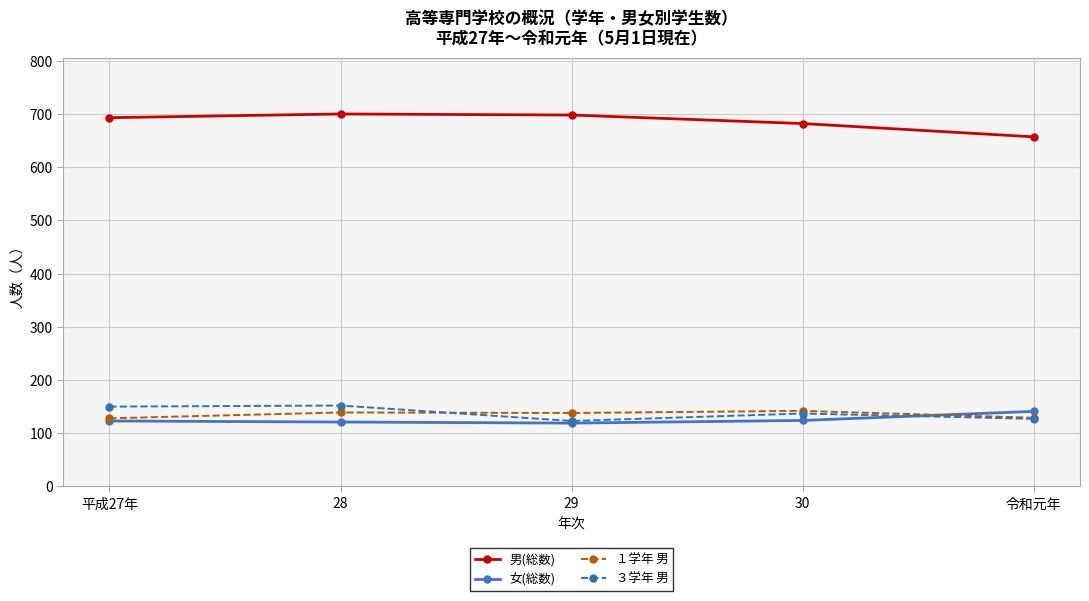

Is it true that ３学年 男 equals 40 at 30?

False